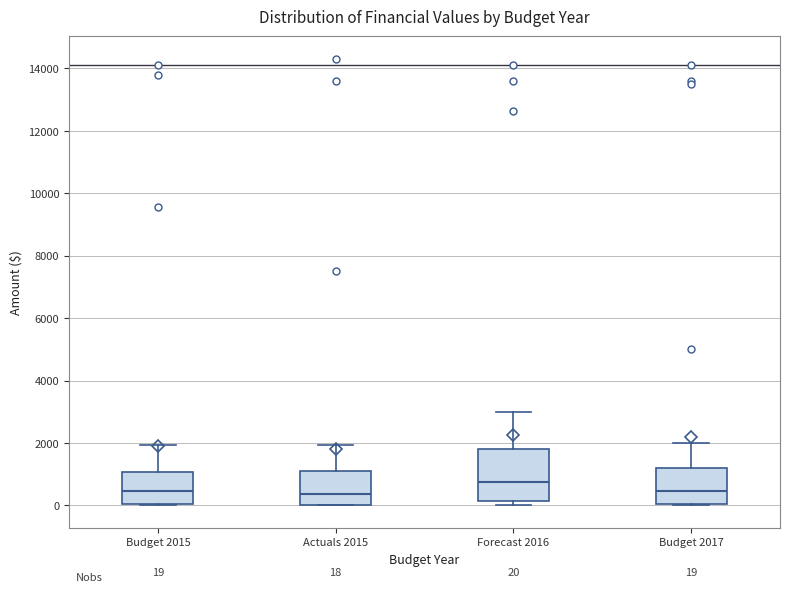

Which box is the tallest, from its lower edge to its upper edge?

Forecast 2016